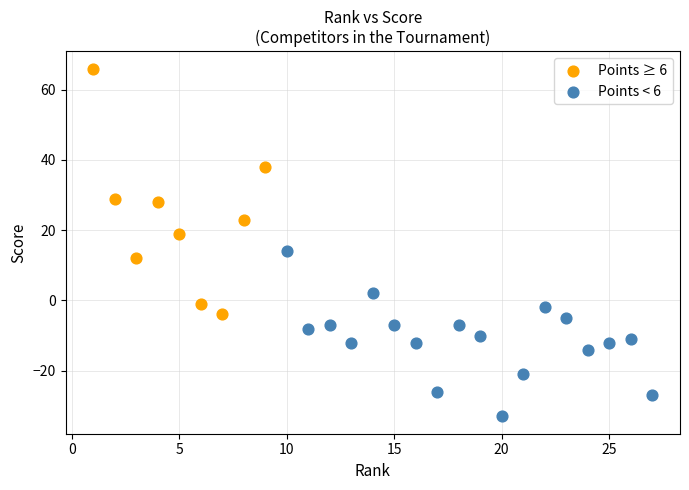

Which series contains the lowest Y value?

Points < 6